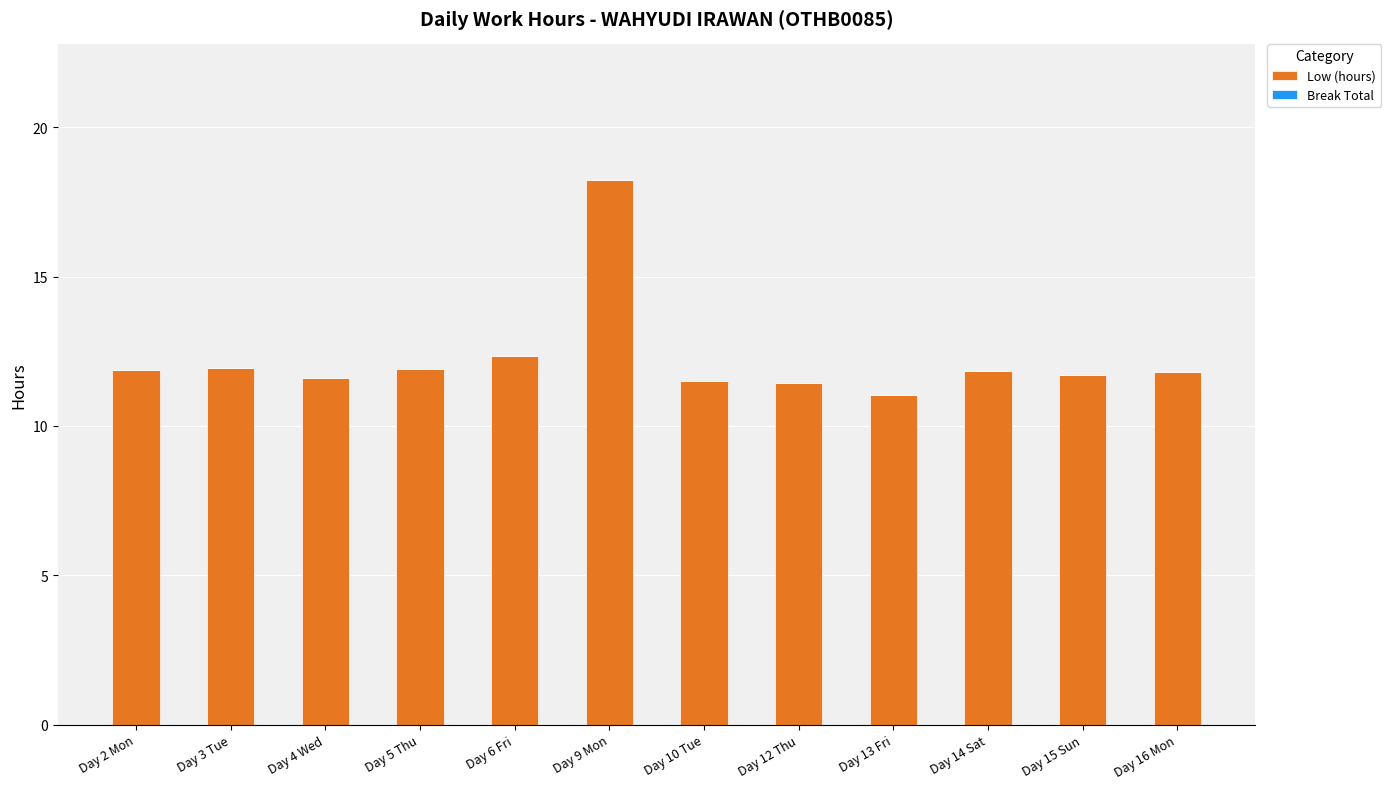

The value at Day 10 Tue is 4.3. True or false?

False